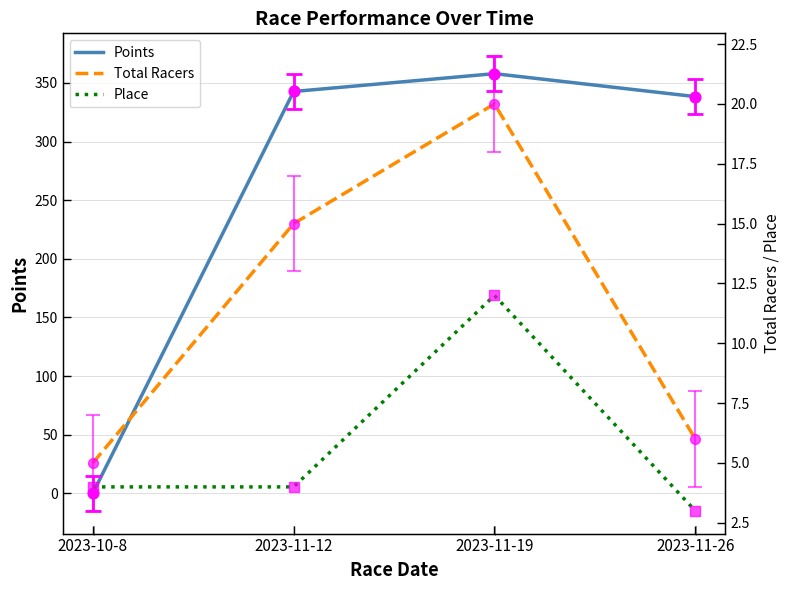

Which series has the largest total across all categories?

Points